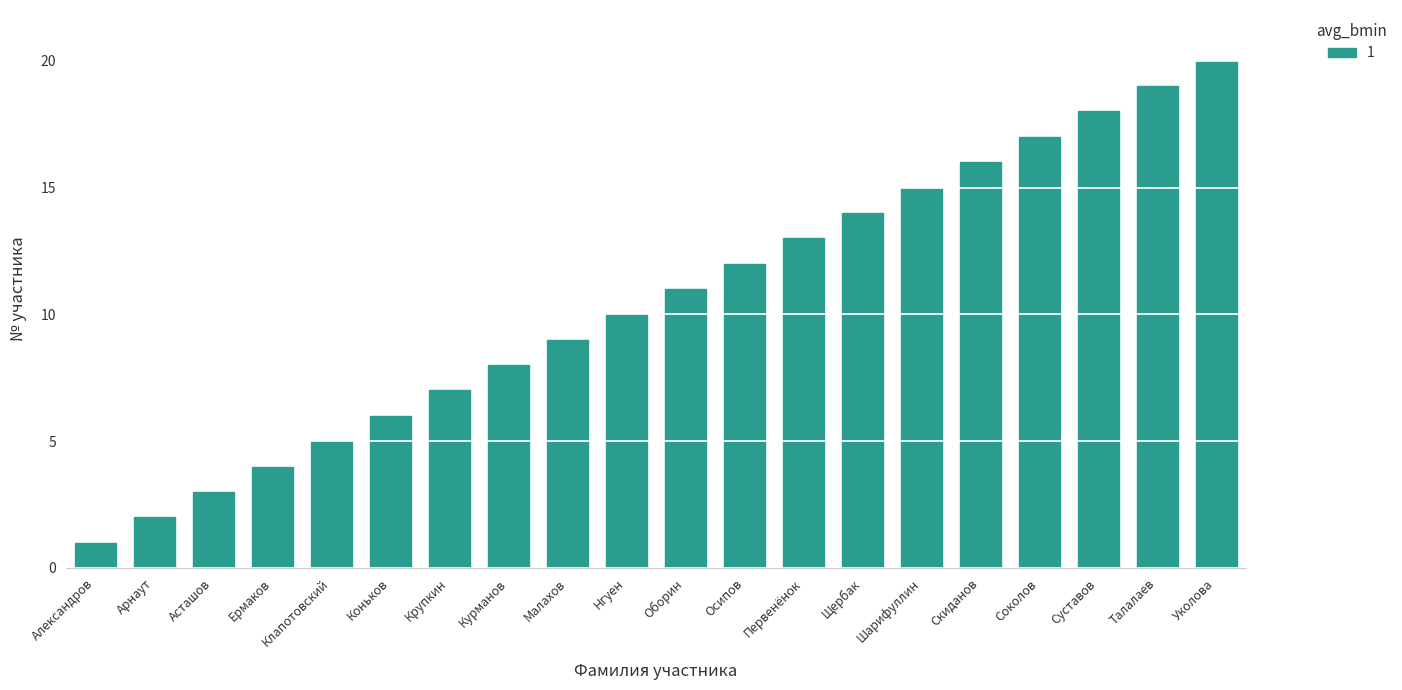

Reading left to right, transcribe all the data shown in this chart.

1	2	3	4	5	6	7	8	9	10	11	12	13	14	15	16	17	18	19	20